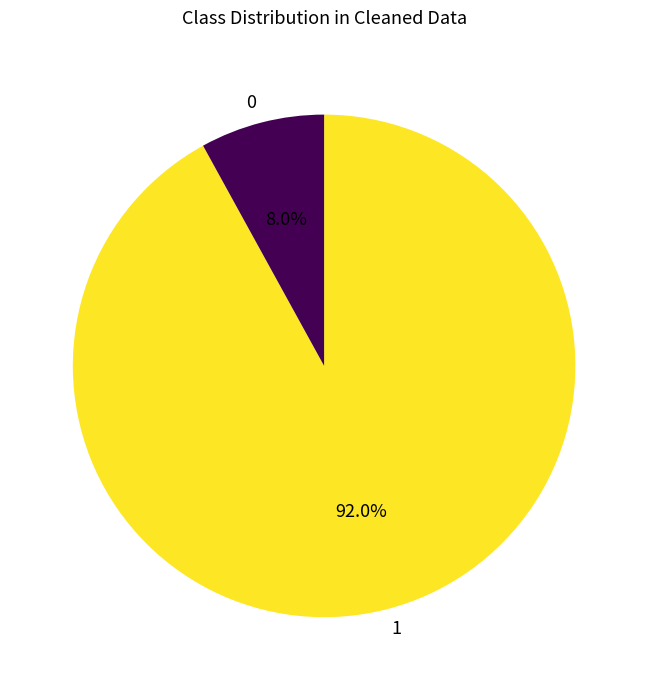

Rank the categories by value from highest to lowest.

1, 0